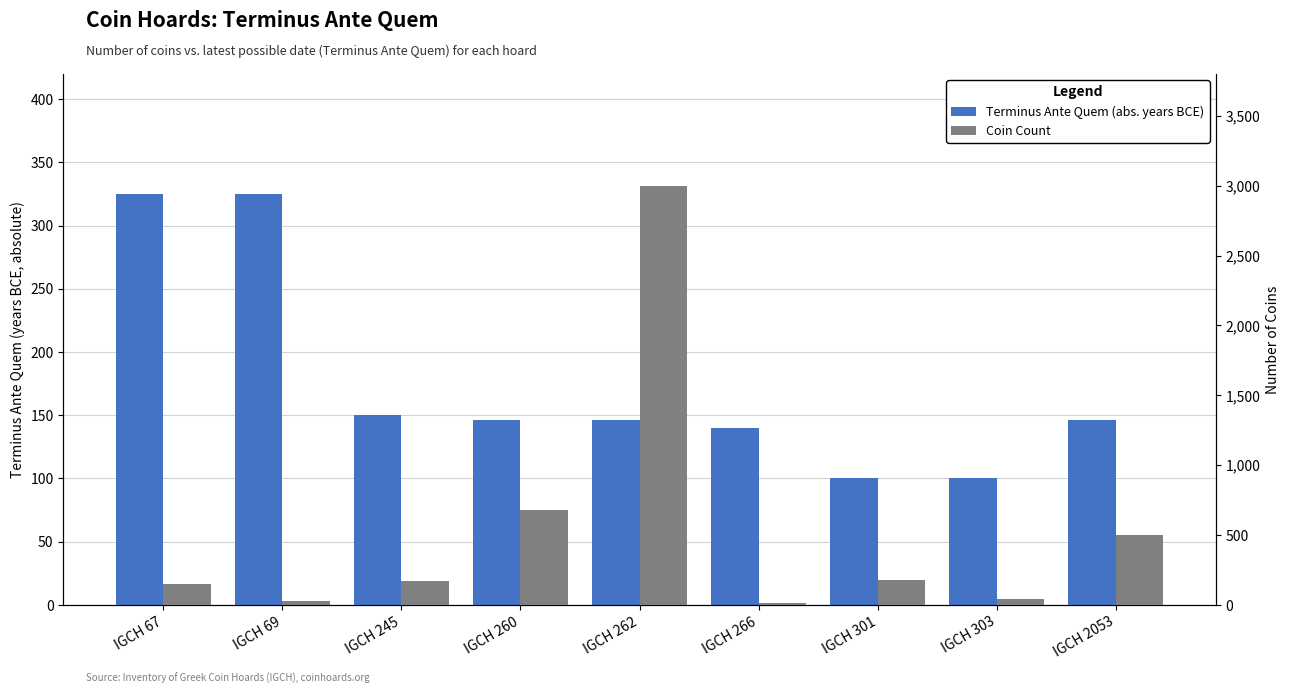

Which series changed the most between IGCH 260 and IGCH 303?

Coin Count